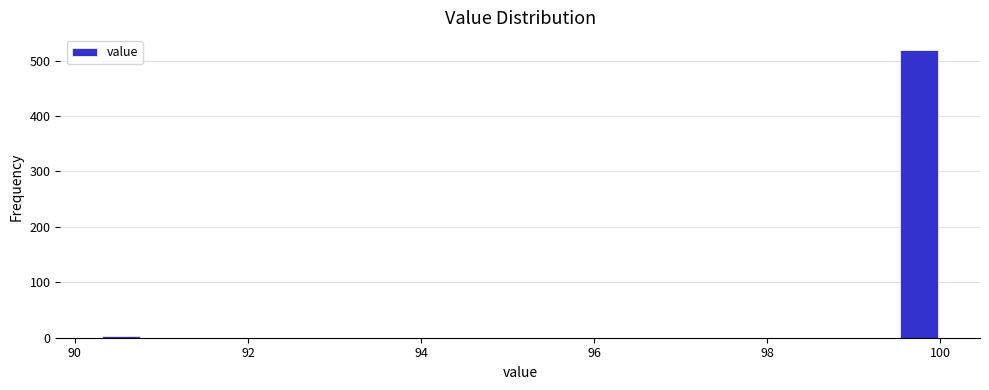

Read against the x-axis, roughly where is the centre of the tallest bar?

99.8